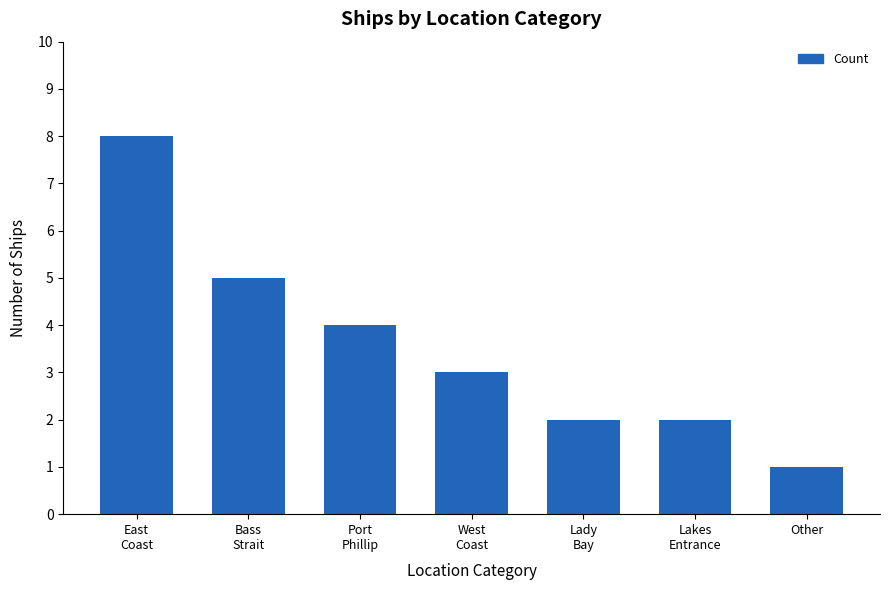

What is the change in value from Bass
Strait to Port
Phillip?

-1